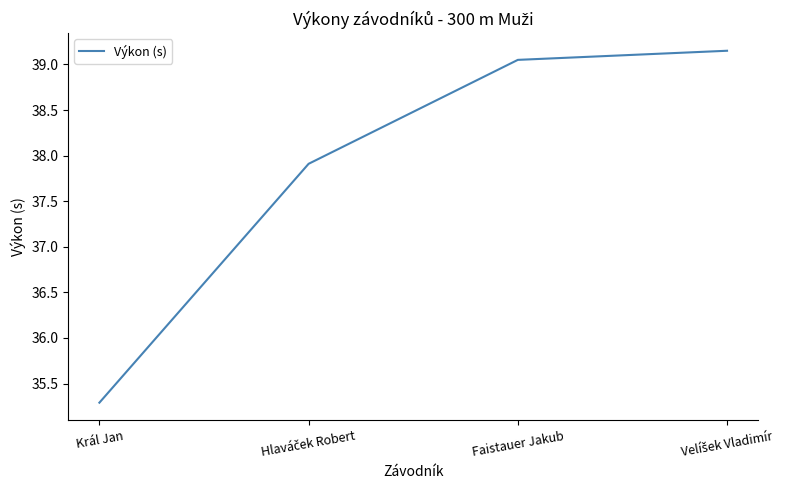

What is the difference between the maximum and minimum values?

3.9